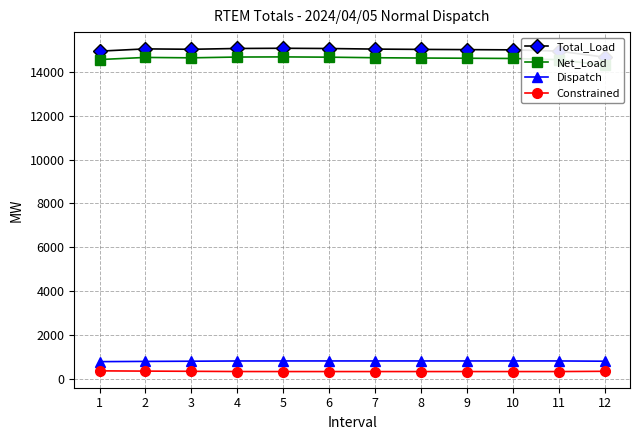

In Total_Load, how many points are lower than both neighbors (excluding endpoints)?

1